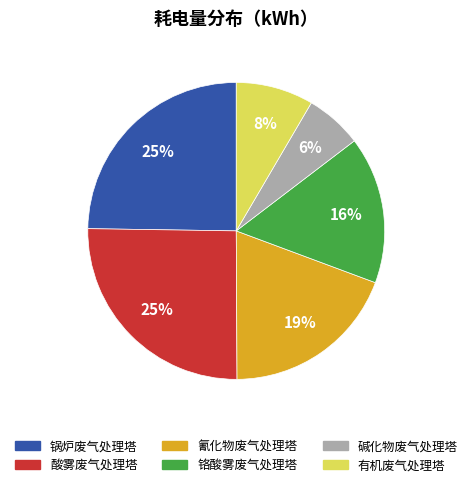

Does any single category account for the majority?

No